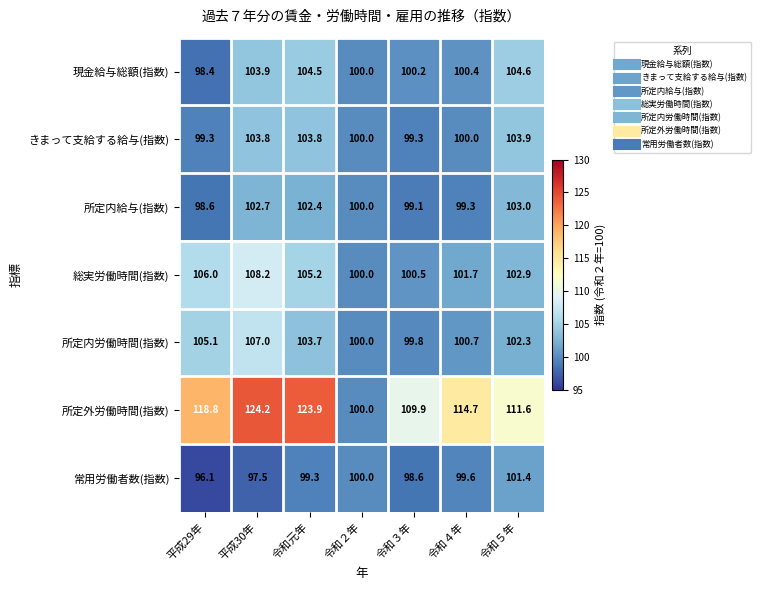

Where is 総実労働時間(指数) nearest to the value 104?

令和５年